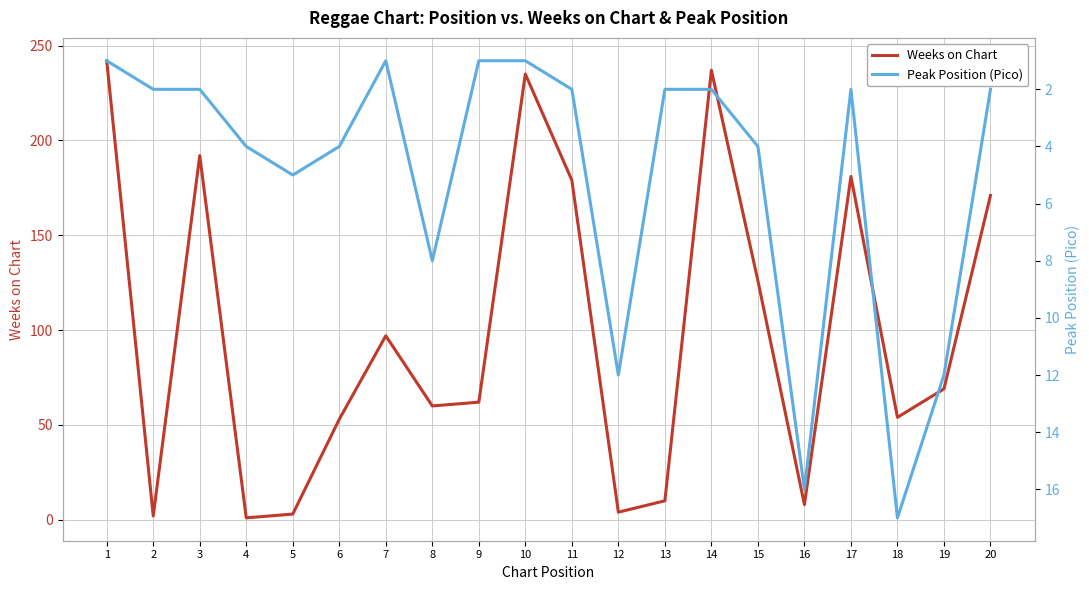

At which label is Weeks on Chart closest to 121?

15